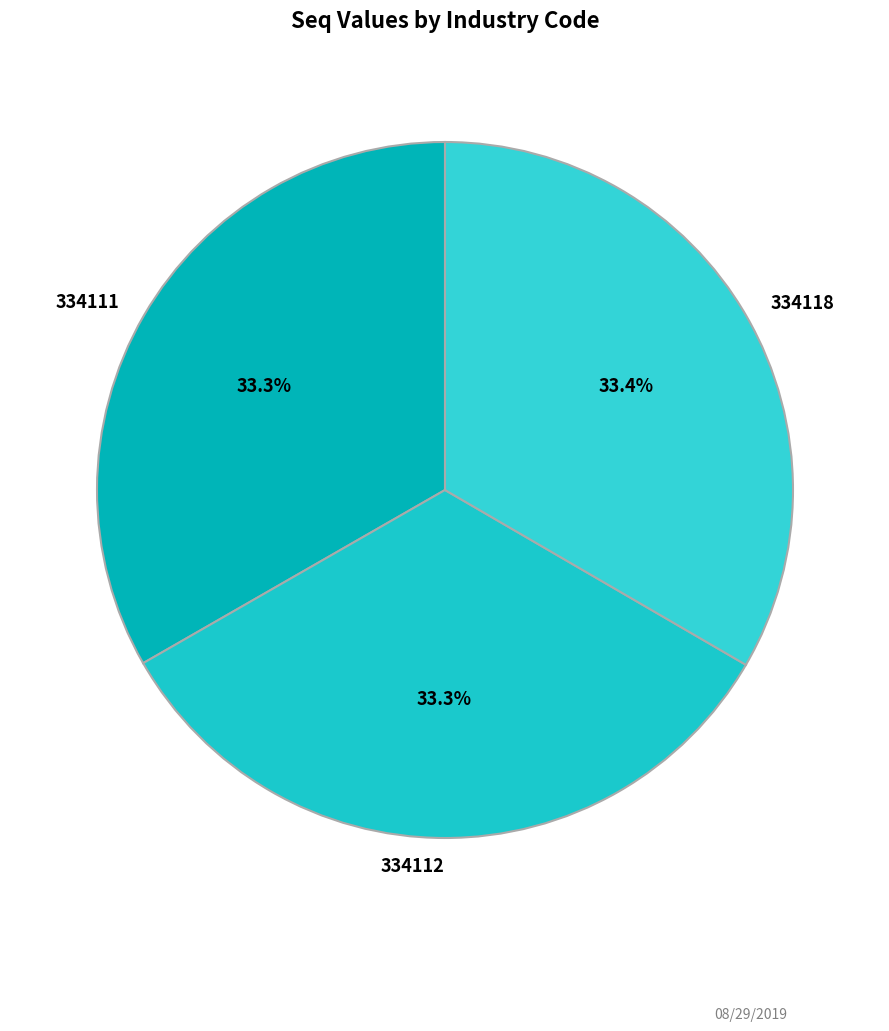

What is the ratio of the value at 334111 to the value at 334112?

1.0